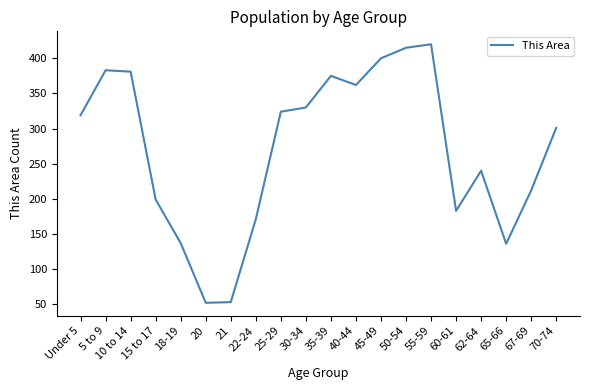

How many interior local valleys (lower than both neighbors) does the data have?

4